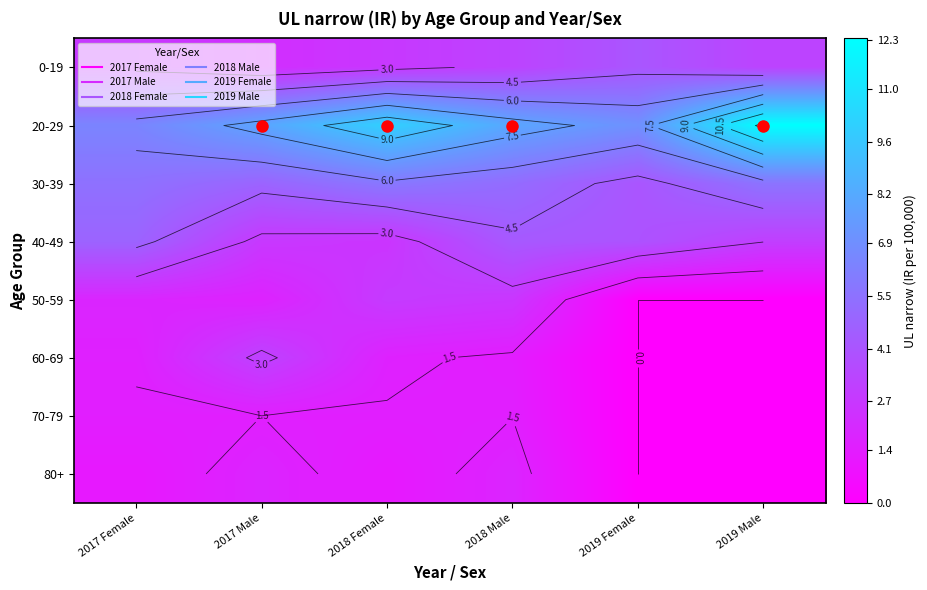

The 30-39 series shows 6.9 at 2017 Male. True or false?

False